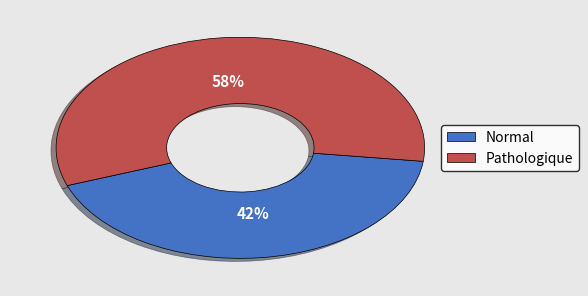

Approximately how many times larger is the value at Pathologique compared to Normal?

1.4